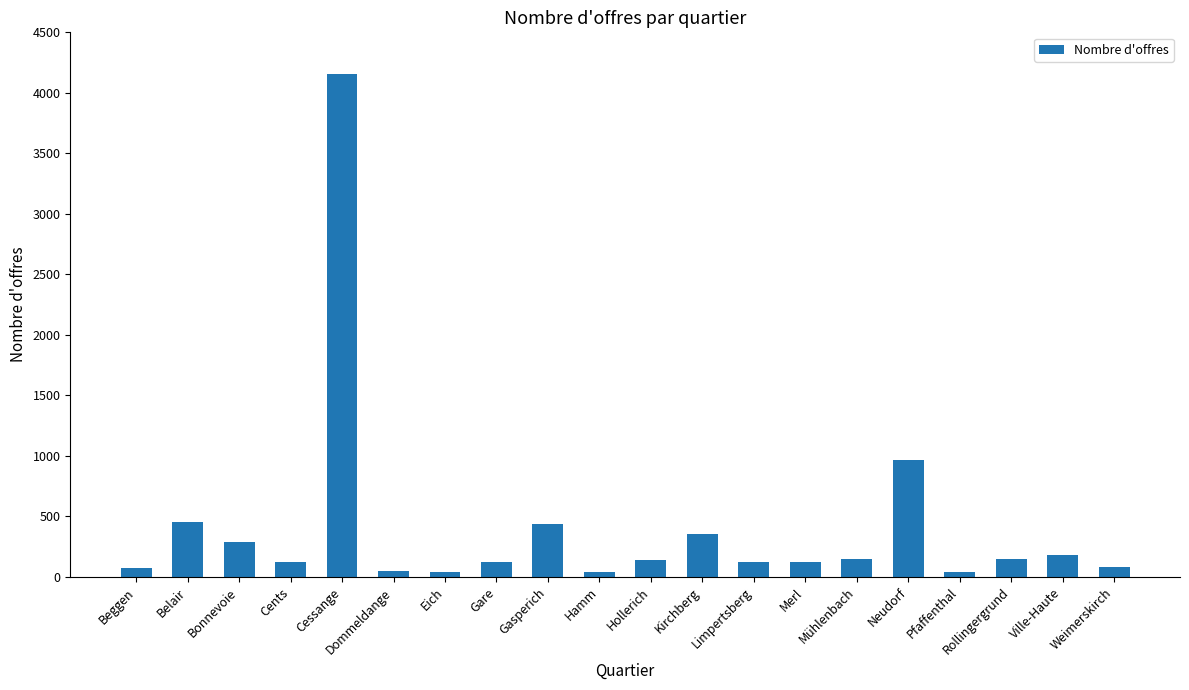

Count the number of categories in the chart.

20